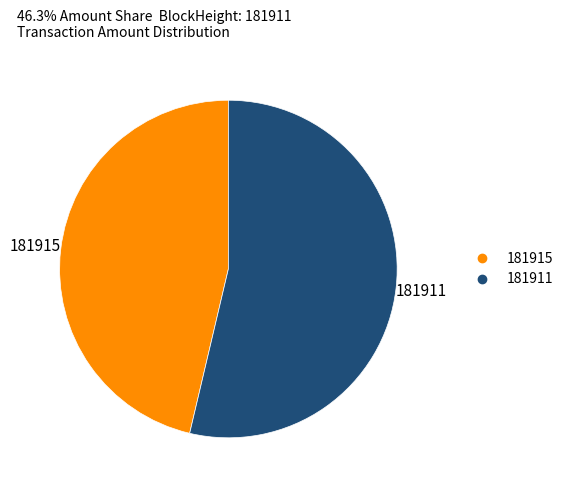

Rank the categories by value from highest to lowest.

181911, 181915